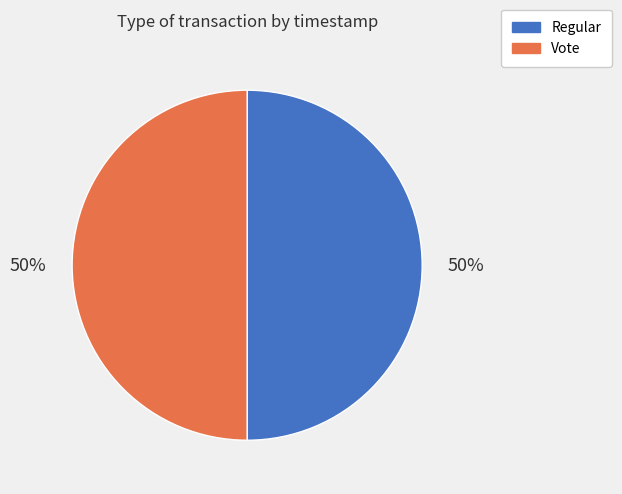

Approximately how many times larger is the value at Regular compared to Vote?

1.0